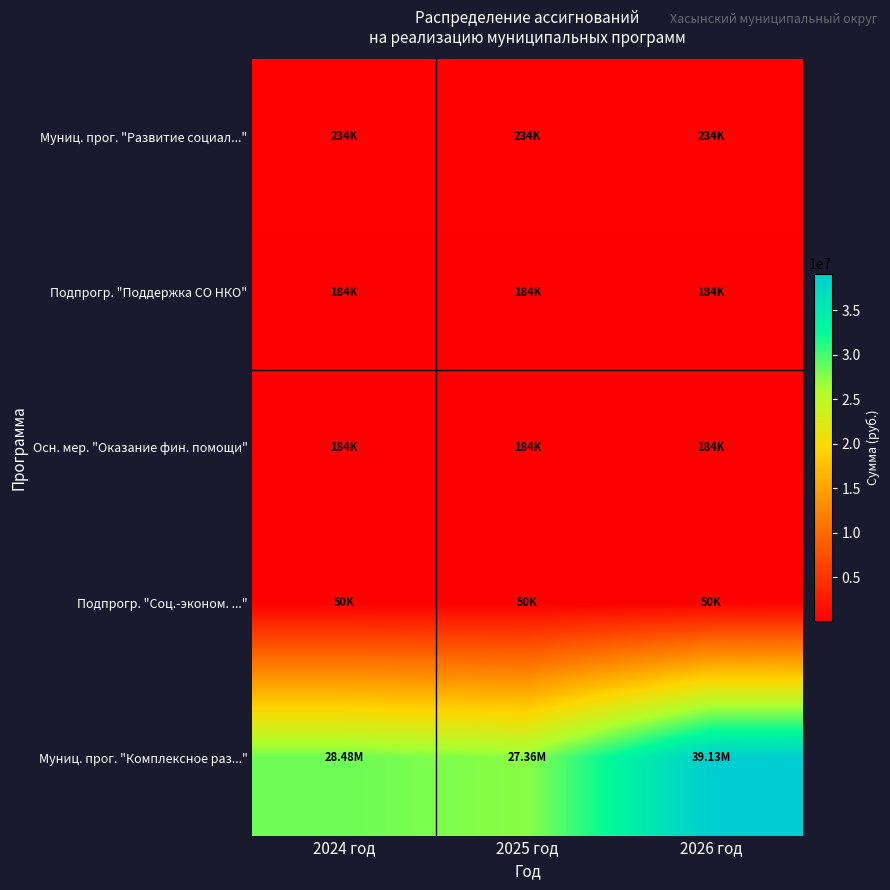

Which series changed the most between 2024 год and 2025 год?

Муниц. прог. "Комплексное раз..."